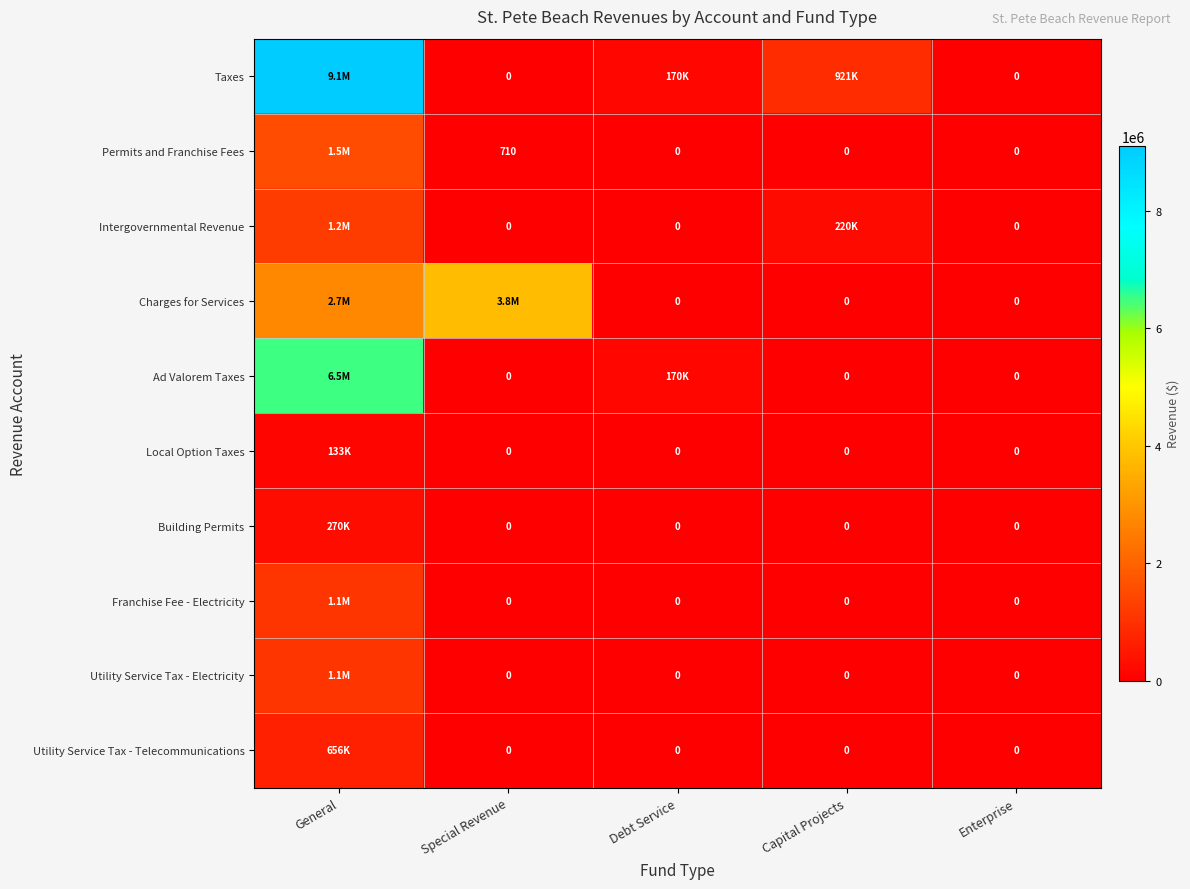

What is the difference between the maximum and minimum values in the Utility Service Tax - Telecommunications series?

655744